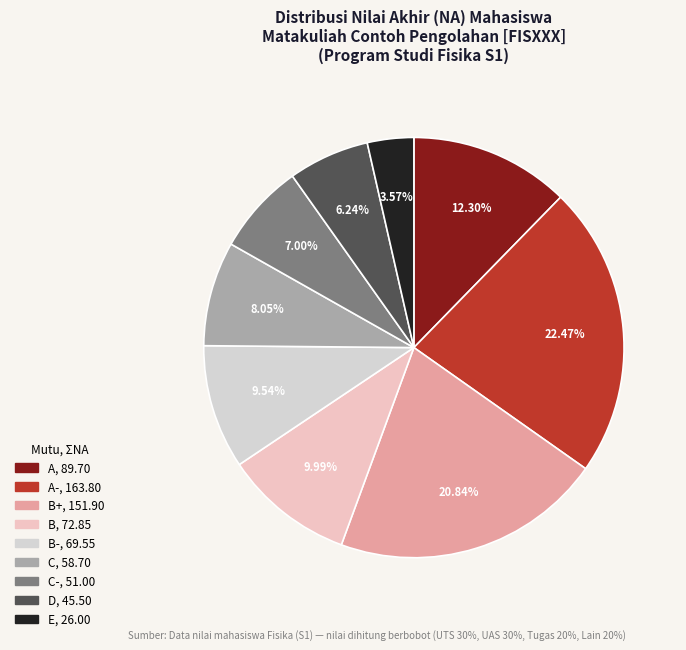

Count the number of slices in the pie.

9